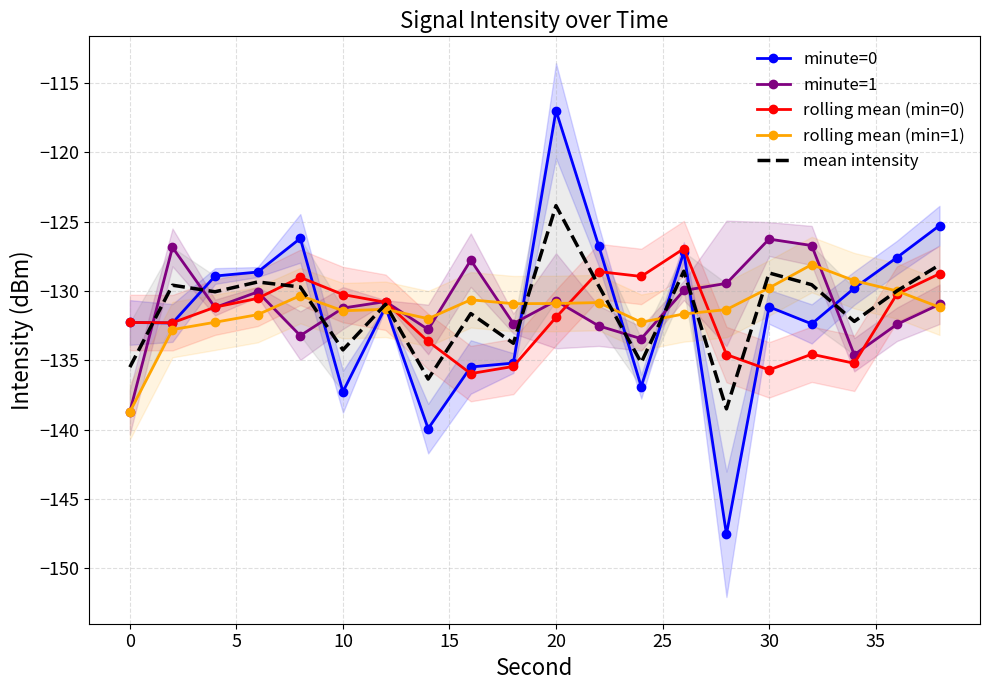

What is the average value of the minute=0 series?

-131.4